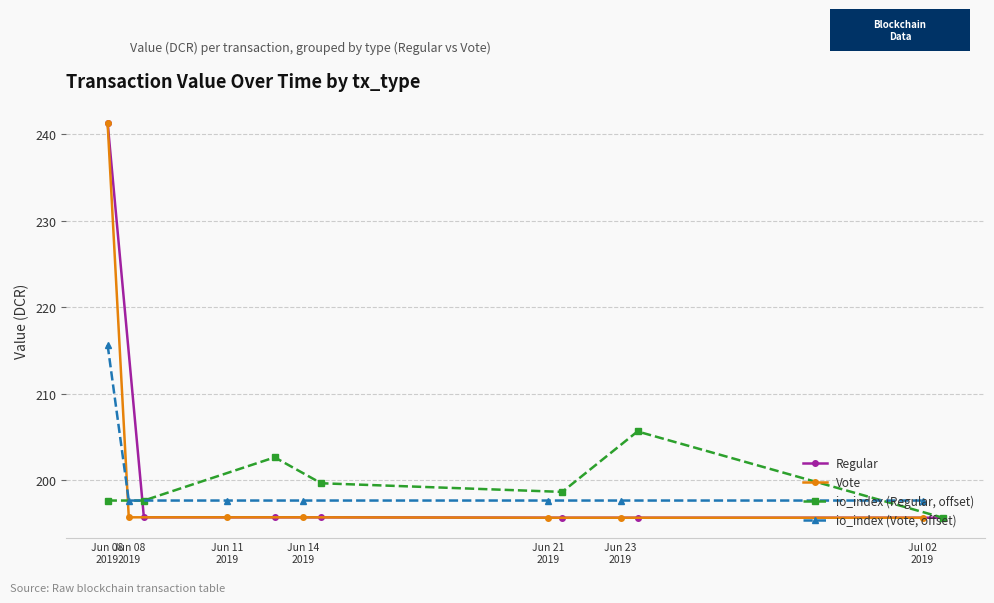

What is the value of the Regular point at the 7th from the left?

195.6